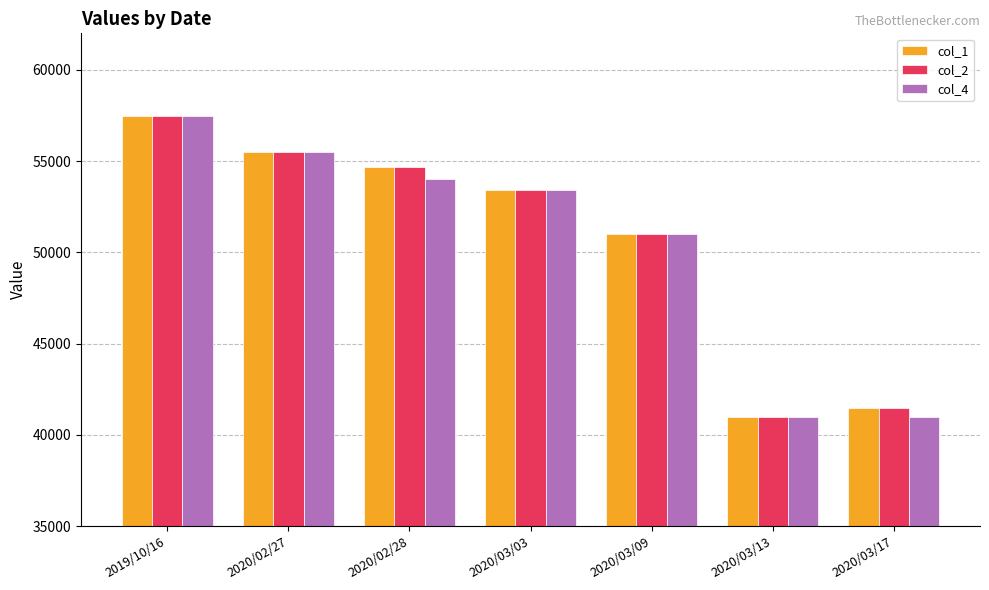

Reading left to right, list all the values displayed in this chart.

col_1: 2019/10/16=57490	2020/02/27=55500	2020/02/28=54700	2020/03/03=53400	2020/03/09=51000	2020/03/13=41000	2020/03/17=41500
col_2: 2019/10/16=57490	2020/02/27=55500	2020/02/28=54700	2020/03/03=53400	2020/03/09=51000	2020/03/13=41000	2020/03/17=41500
col_4: 2019/10/16=57490	2020/02/27=55500	2020/02/28=54000	2020/03/03=53400	2020/03/09=51000	2020/03/13=41000	2020/03/17=41000